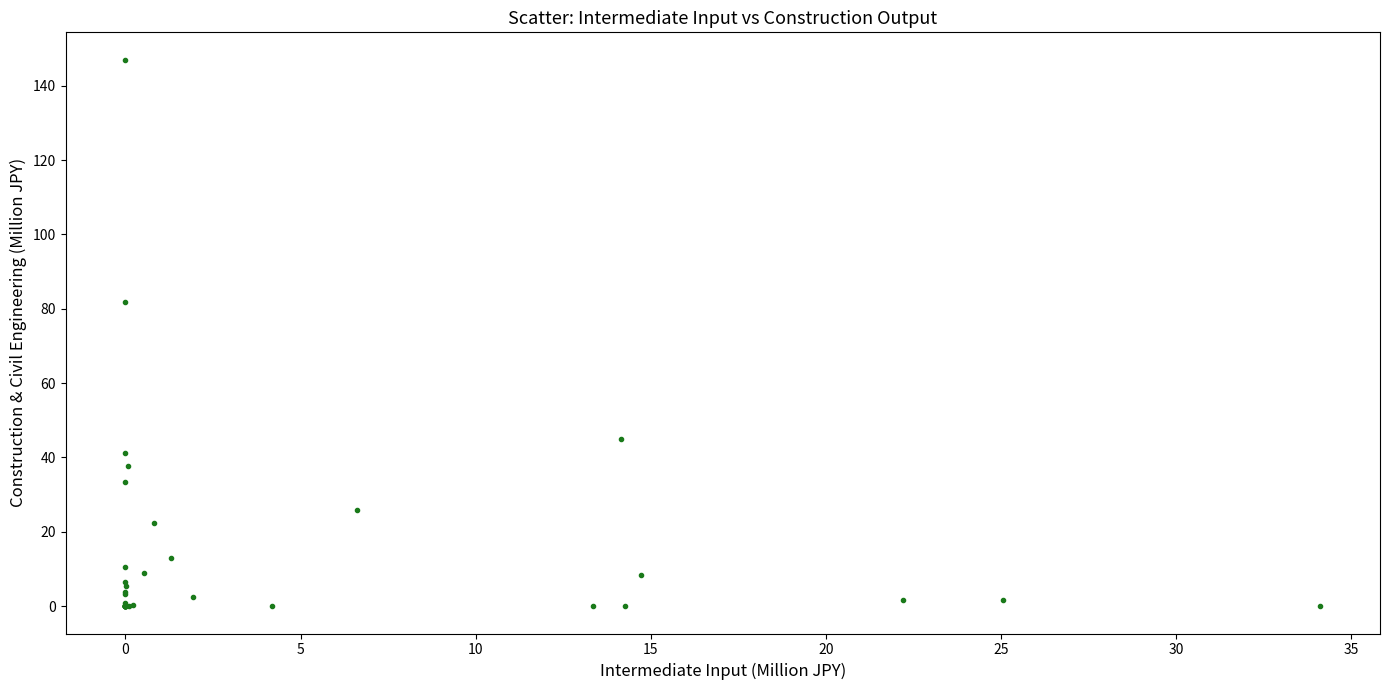

What Y value in the scatter plot is closest to 73?

81.7